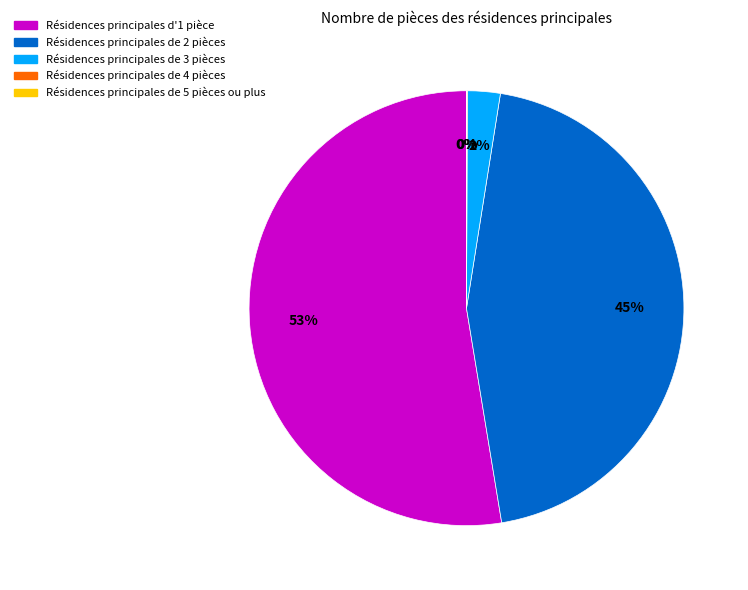

The Résidences principales de 3 pièces slice represents 2% of the pie. True or false?

True